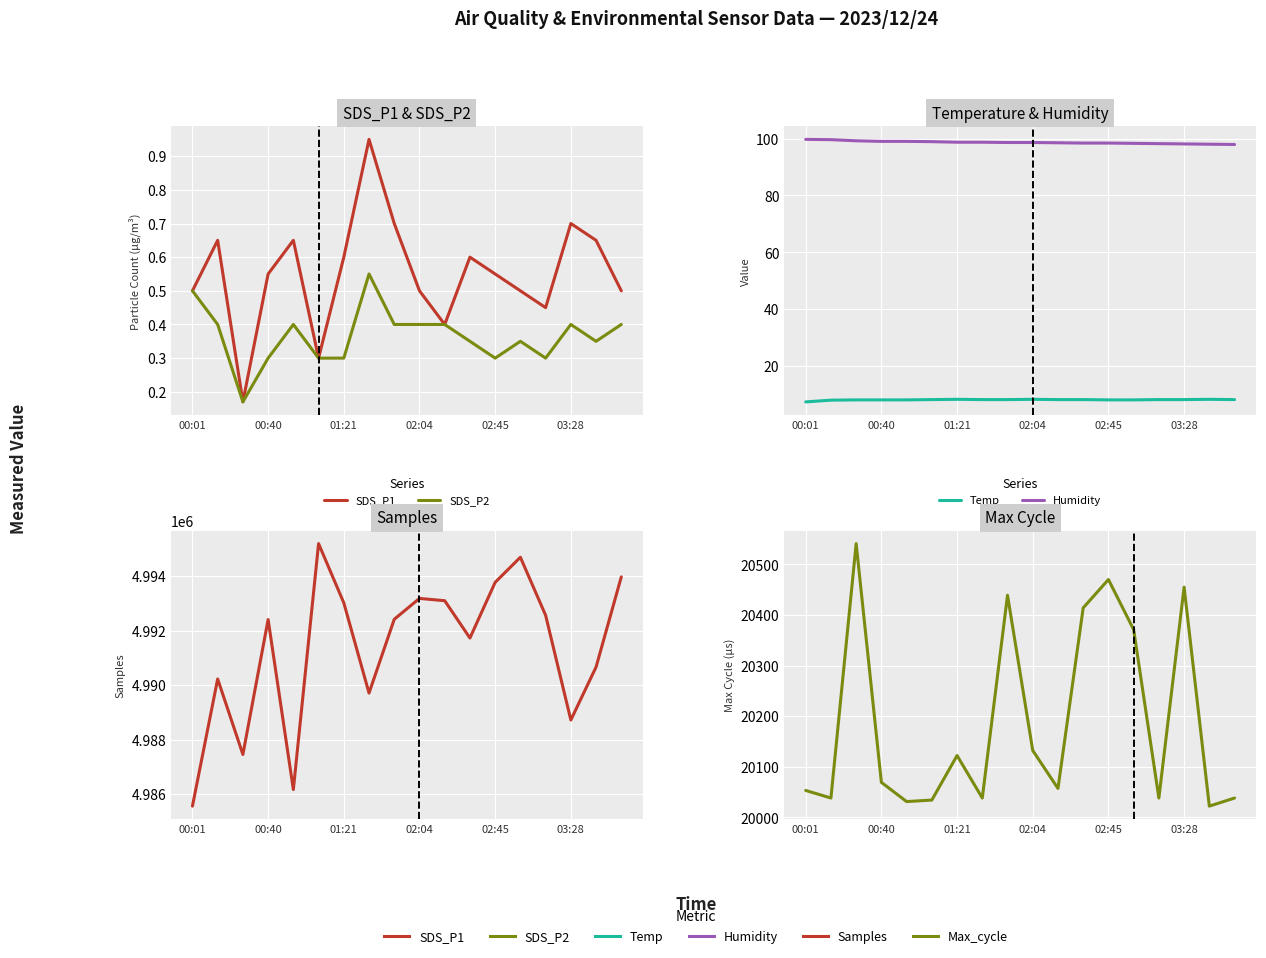

Between 7 and 15, which is larger?

7